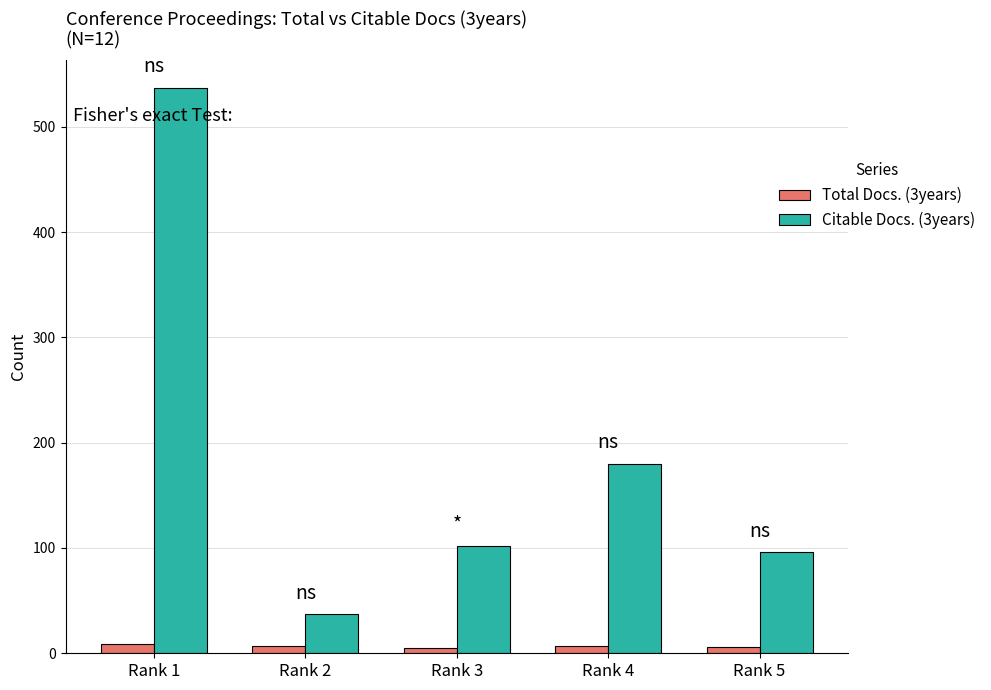

Which series has the widest spread of values?

Citable Docs. (3years)